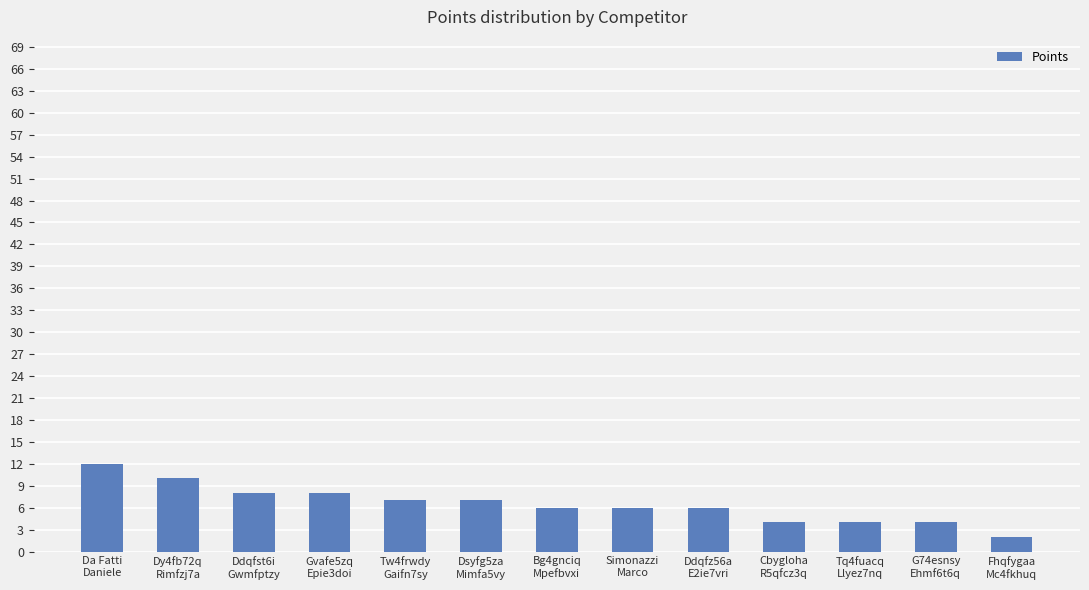

Count the values in the range 4 to 8.

10